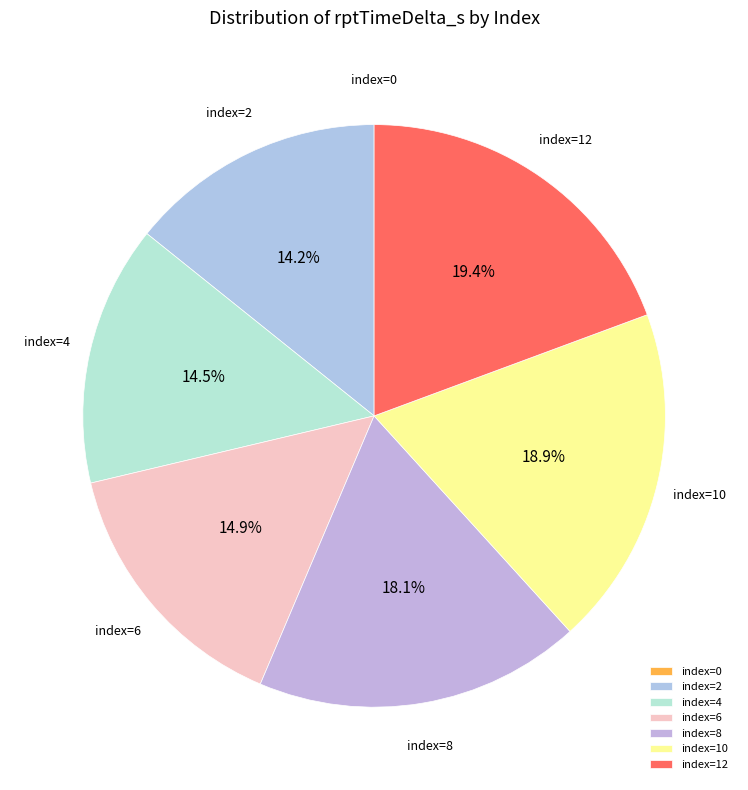

To the nearest percent, what is the average slice percentage?

14%